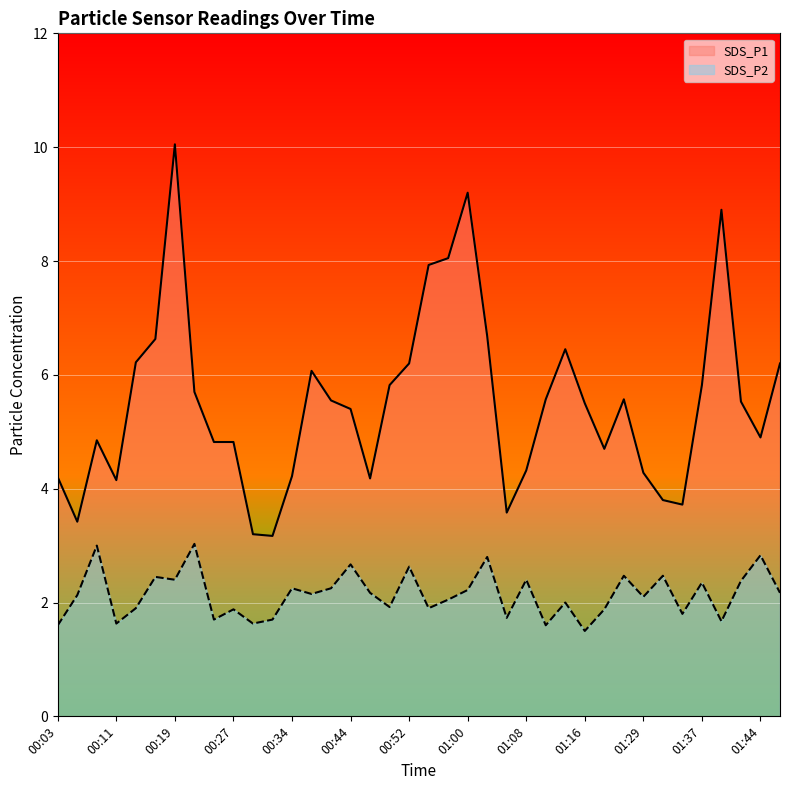

At which label does SDS_P1 reach its minimum?

00:31